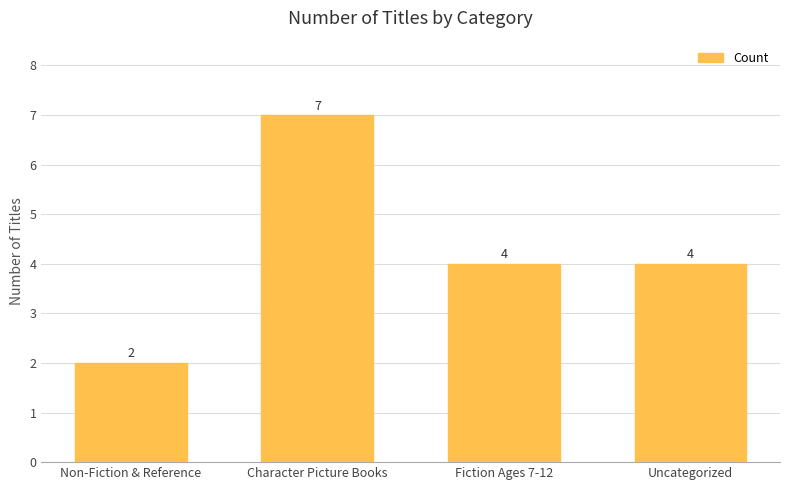

What value does the data have at Fiction Ages 7-12?

4